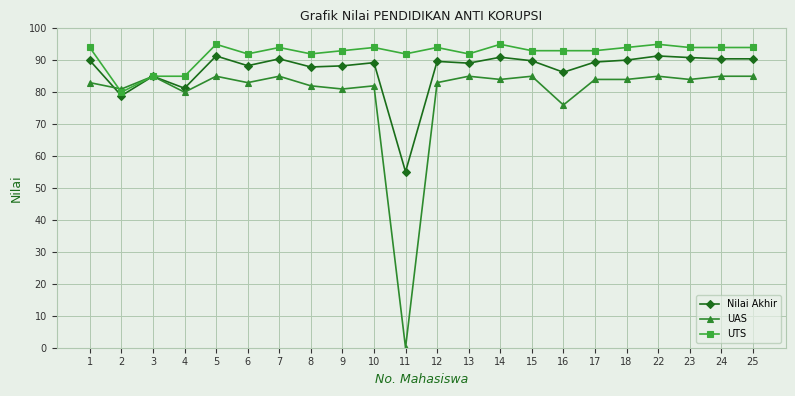

What value does the UAS series have at 12?

83.0